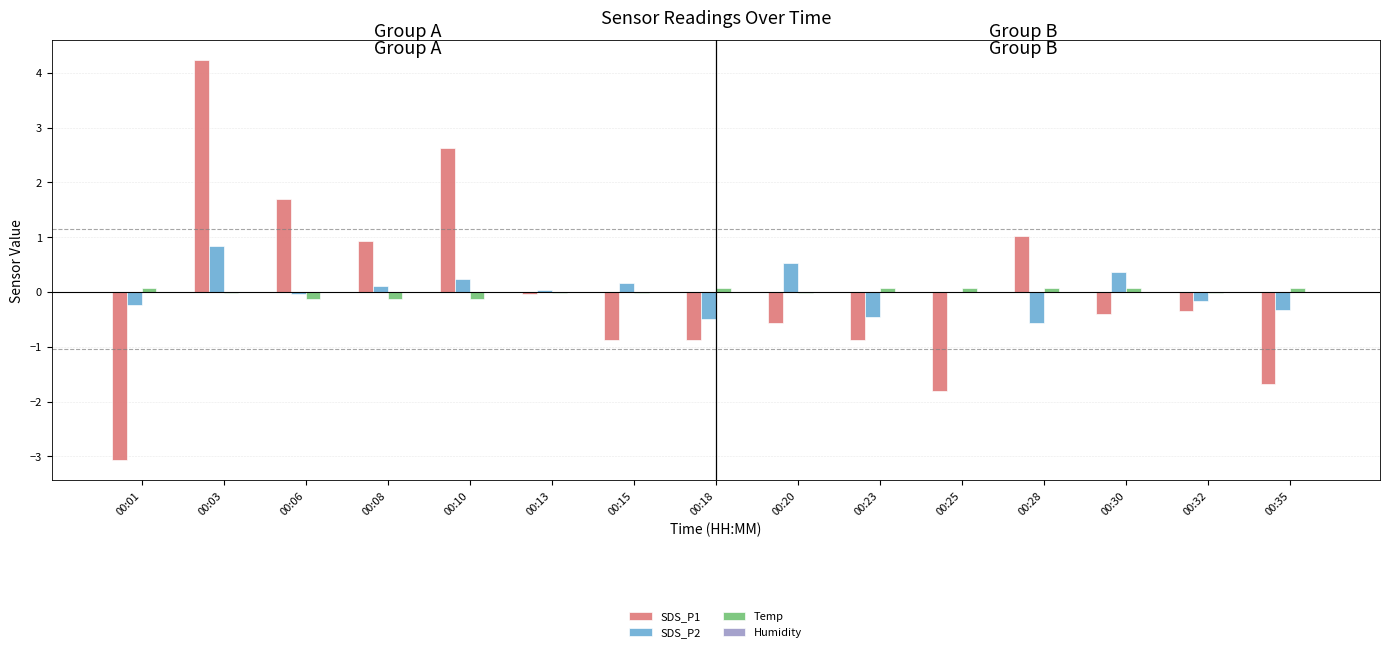

What is the maximum value shown in the chart?

4.2